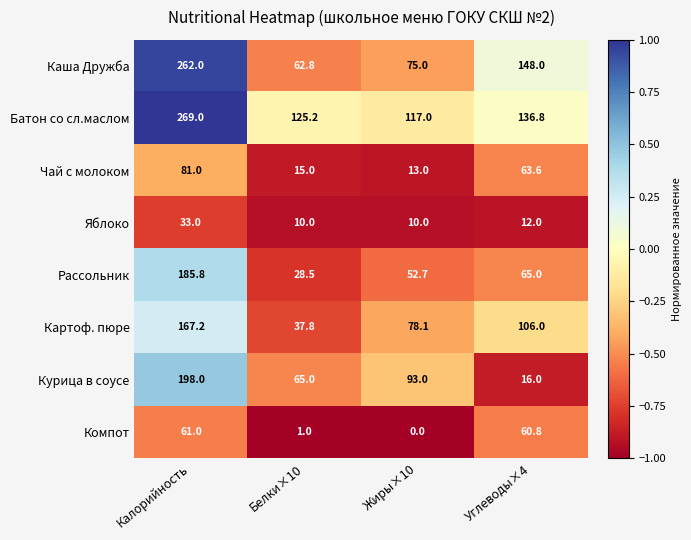

How many values in the Чай с молоком series are below 63?

2